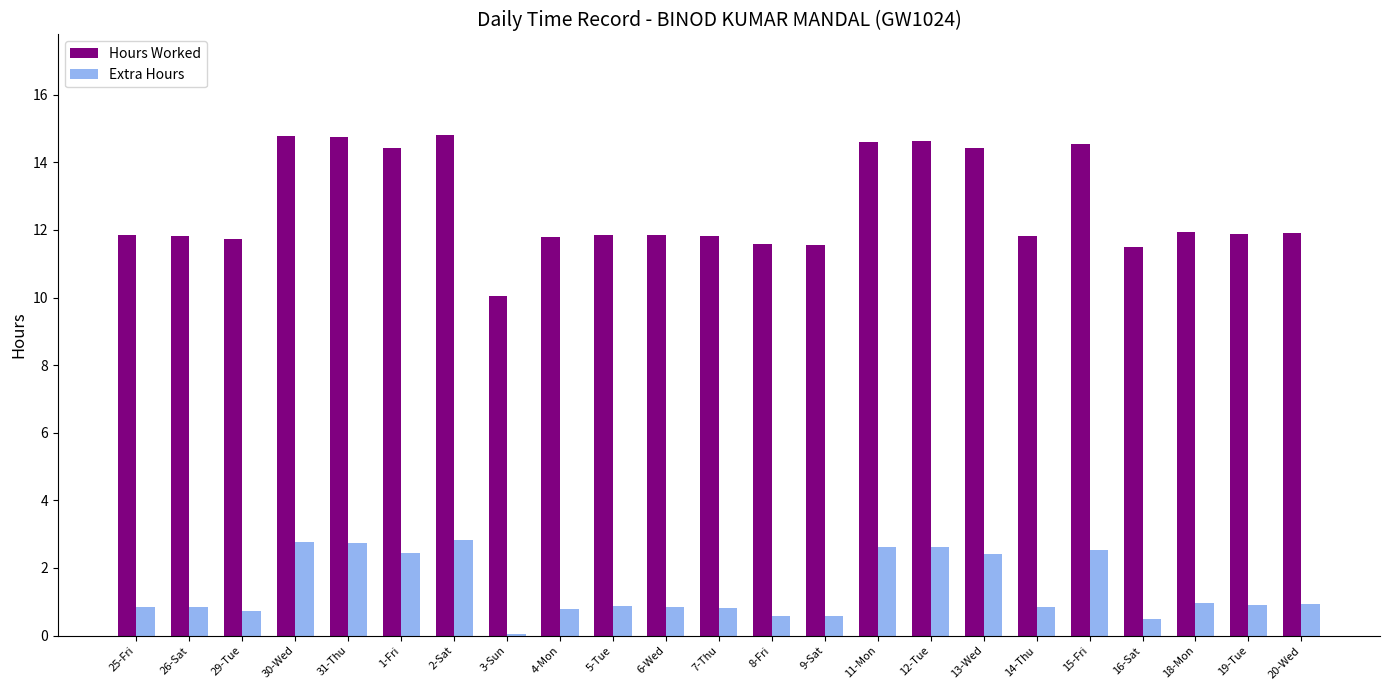

Is it true that Extra Hours equals 0.9 at 18-Mon?

True